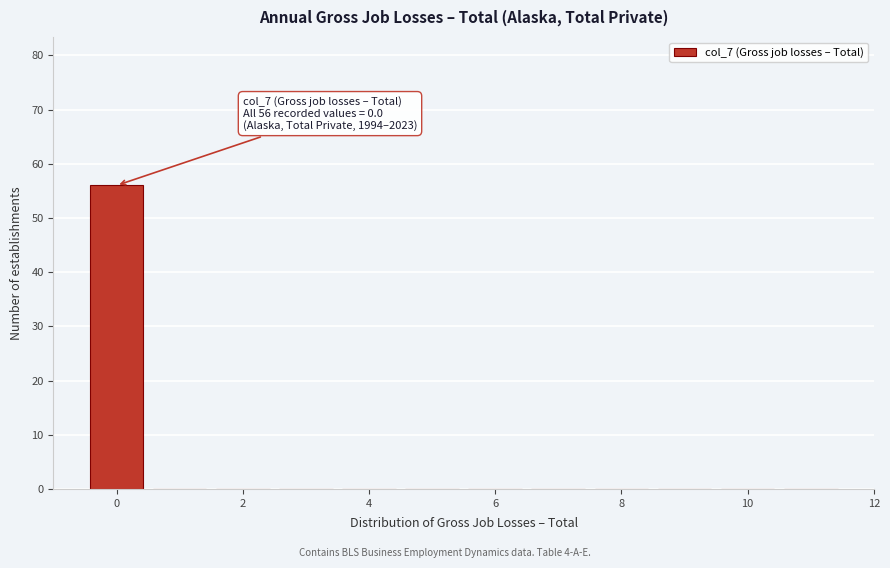

Over which range of the x-axis is the bar tallest?

-0.5 to 0.5